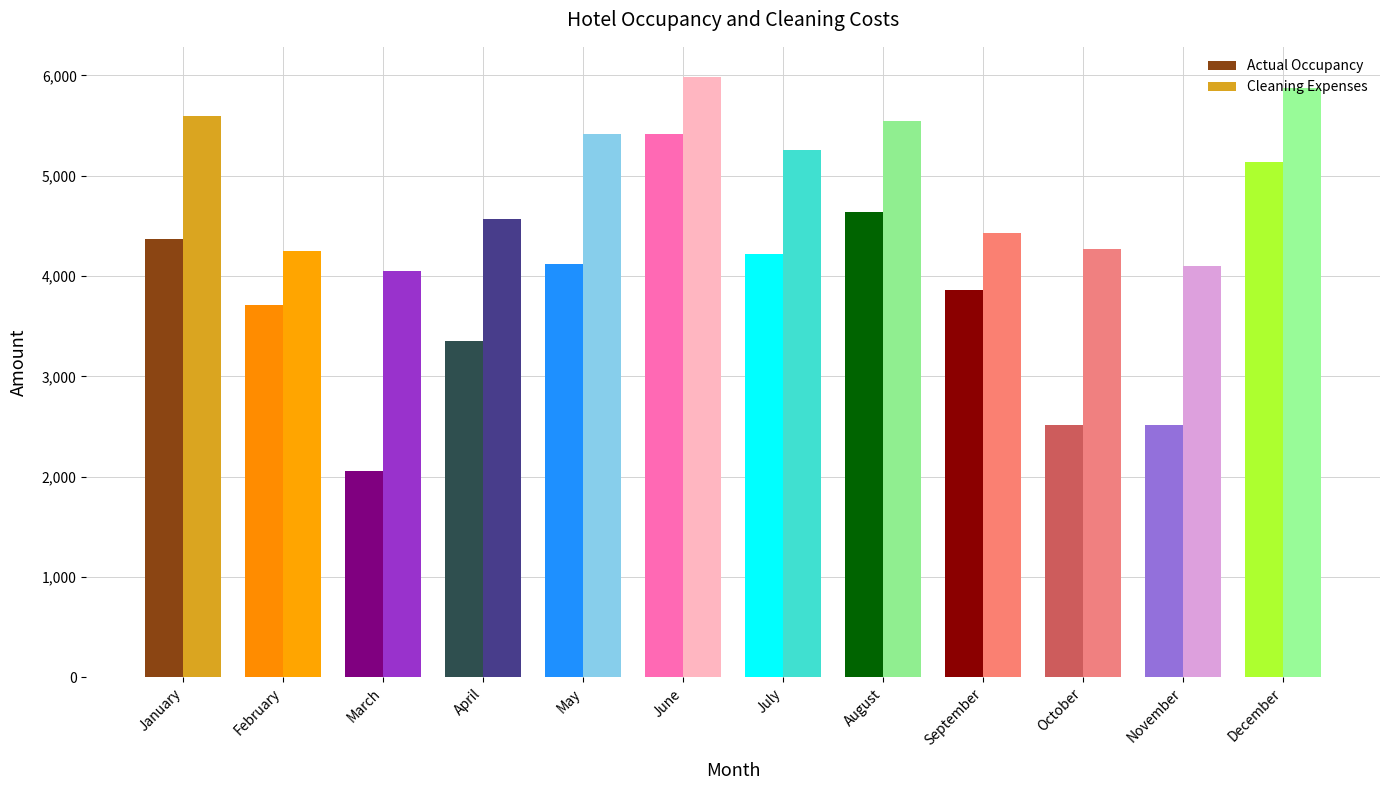

What is the average value of the Actual Occupancy series?

3827.3